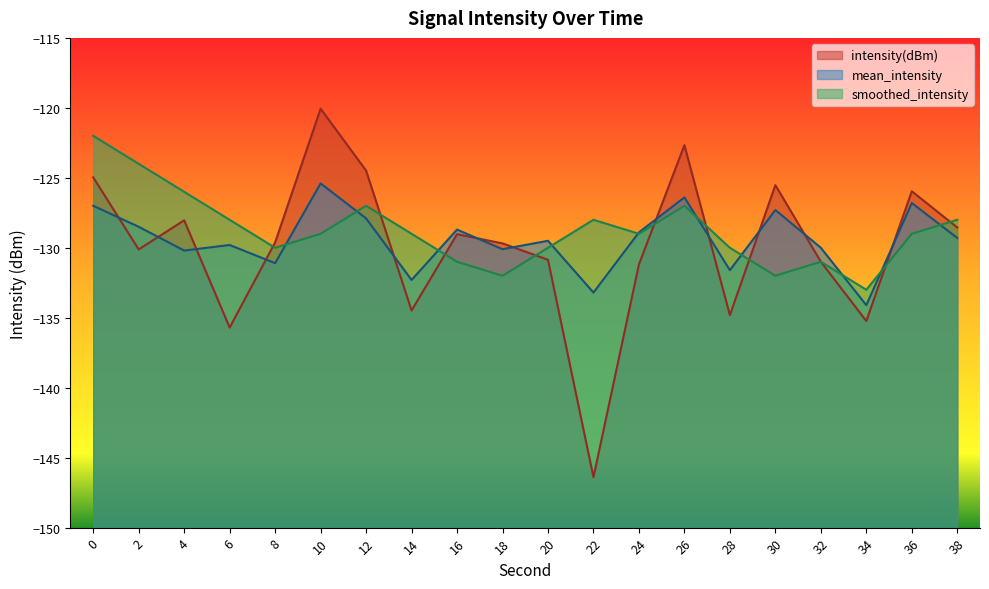

In smoothed_intensity, how many points are lower than both neighbors (excluding endpoints)?

5